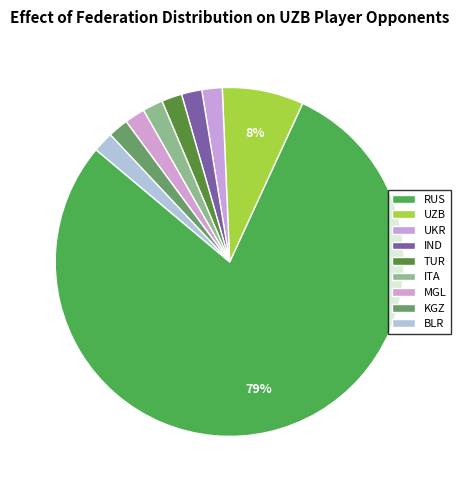

How many segments does this pie chart have?

9